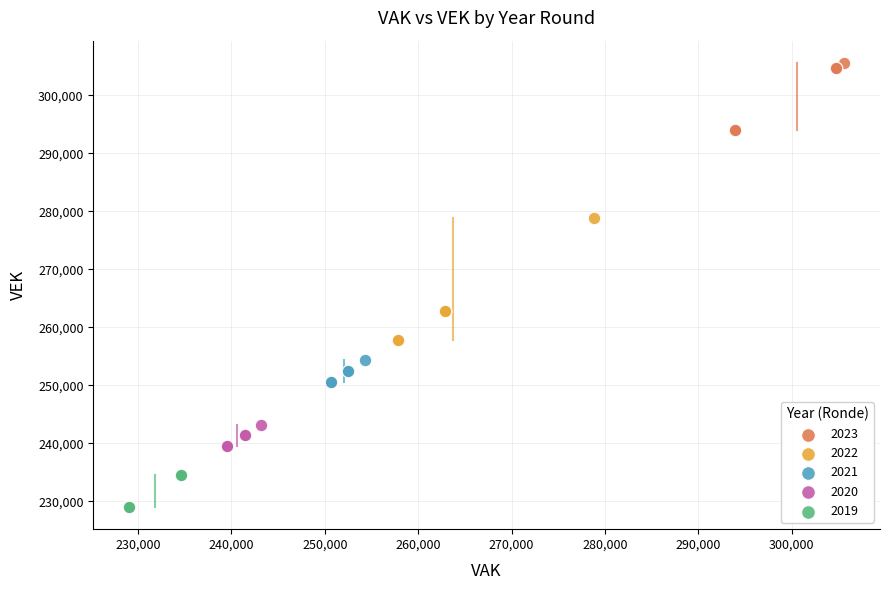

Which series reaches the minimum Y coordinate?

2019